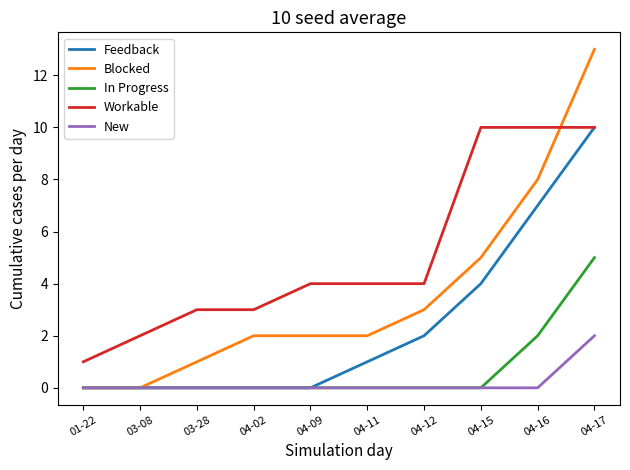

Reading left to right, transcribe all the data shown in this chart.

Feedback: 01-22=0	03-08=0	03-28=0	04-02=0	04-09=0	04-11=1	04-12=2	04-15=4	04-16=7	04-17=10
Blocked: 01-22=0	03-08=0	03-28=1	04-02=2	04-09=2	04-11=2	04-12=3	04-15=5	04-16=8	04-17=13
In Progress: 01-22=0	03-08=0	03-28=0	04-02=0	04-09=0	04-11=0	04-12=0	04-15=0	04-16=2	04-17=5
Workable: 01-22=1	03-08=2	03-28=3	04-02=3	04-09=4	04-11=4	04-12=4	04-15=10	04-16=10	04-17=10
New: 01-22=0	03-08=0	03-28=0	04-02=0	04-09=0	04-11=0	04-12=0	04-15=0	04-16=0	04-17=2